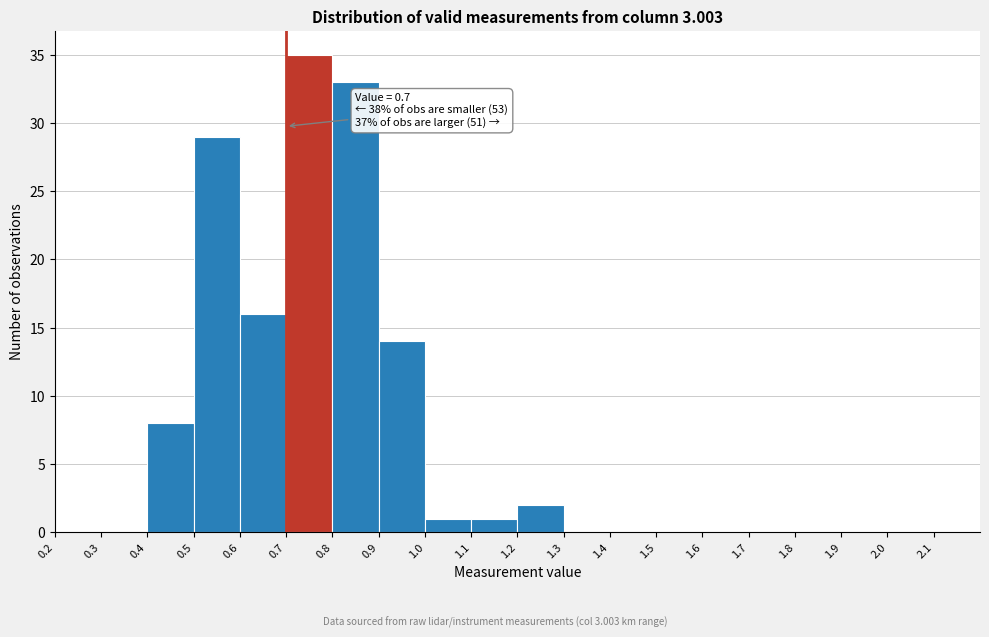

Which range on the x-axis has the tallest bar?

0.7 to 0.8